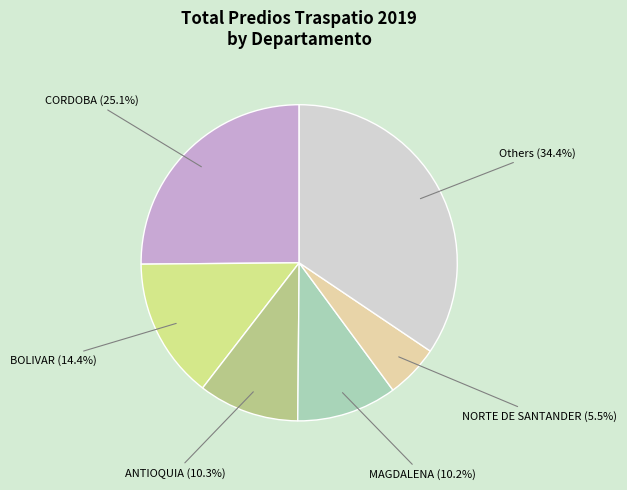

Which category has the biggest portion of the pie?

CORDOBA